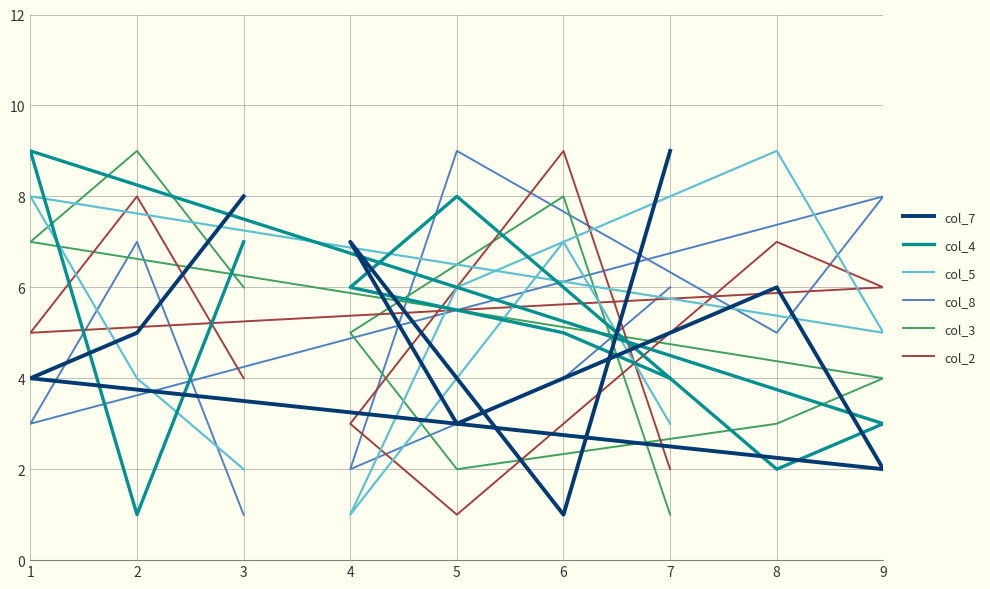

Does the chart display data point markers on the line(s)?

No